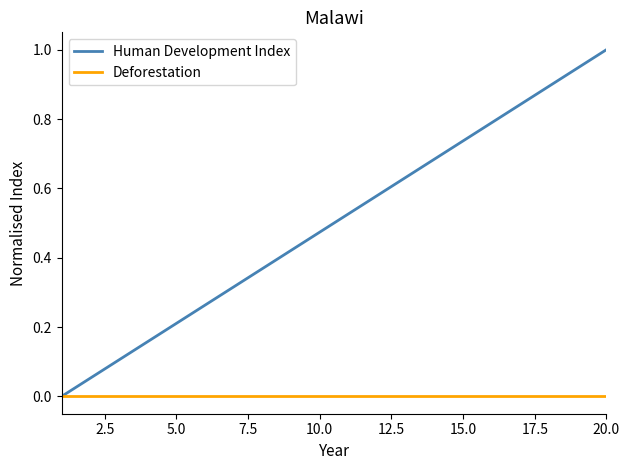

Which series has the largest range (max minus min)?

Human Development Index